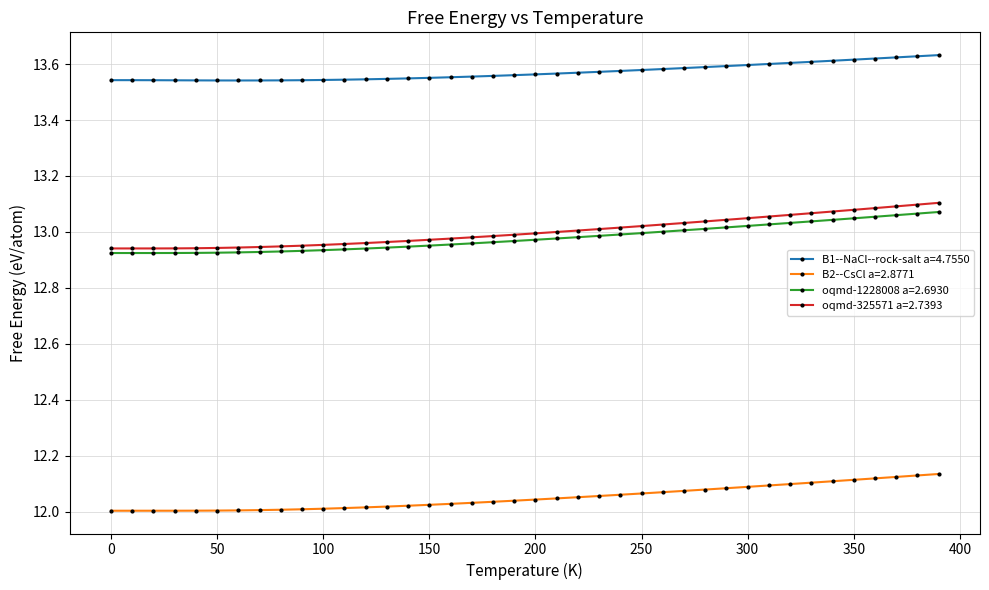

What are all the series names shown in the legend?

B1--NaCl--rock-salt a=4.7550, B2--CsCl a=2.8771, oqmd-1228008 a=2.6930, oqmd-325571 a=2.7393